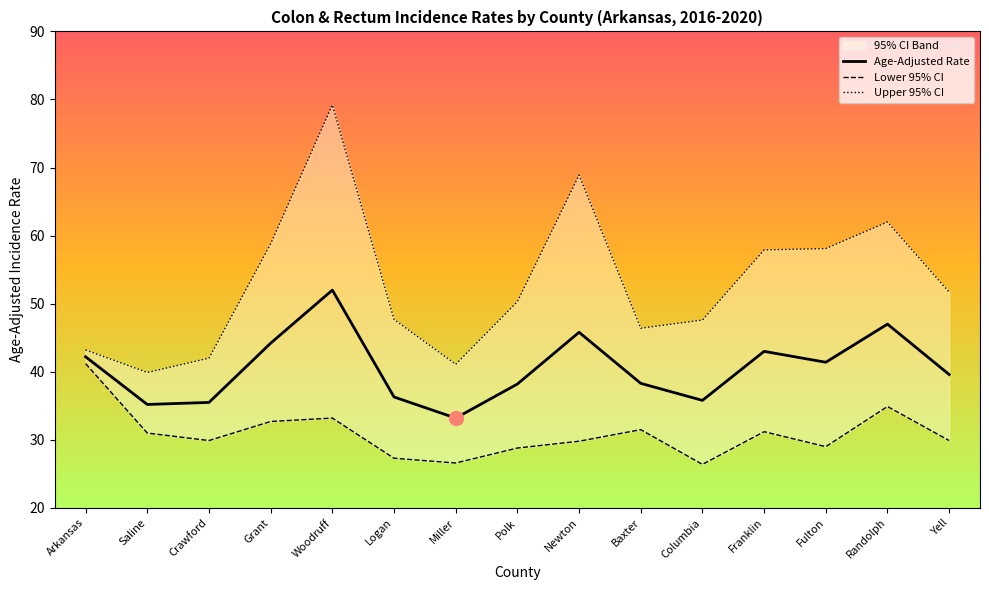

Which series has the largest total across all categories?

Upper 95% CI